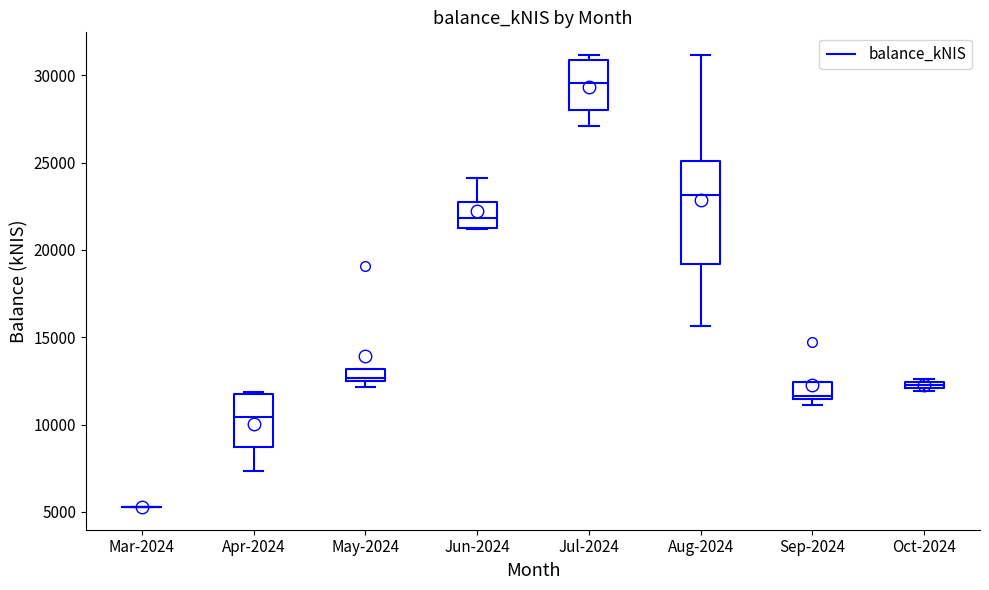

Where is the lower edge of the box for Jul-2024 on the y-axis? The values are not printed on the chart, so give them approximately, as read against the axis.

28000